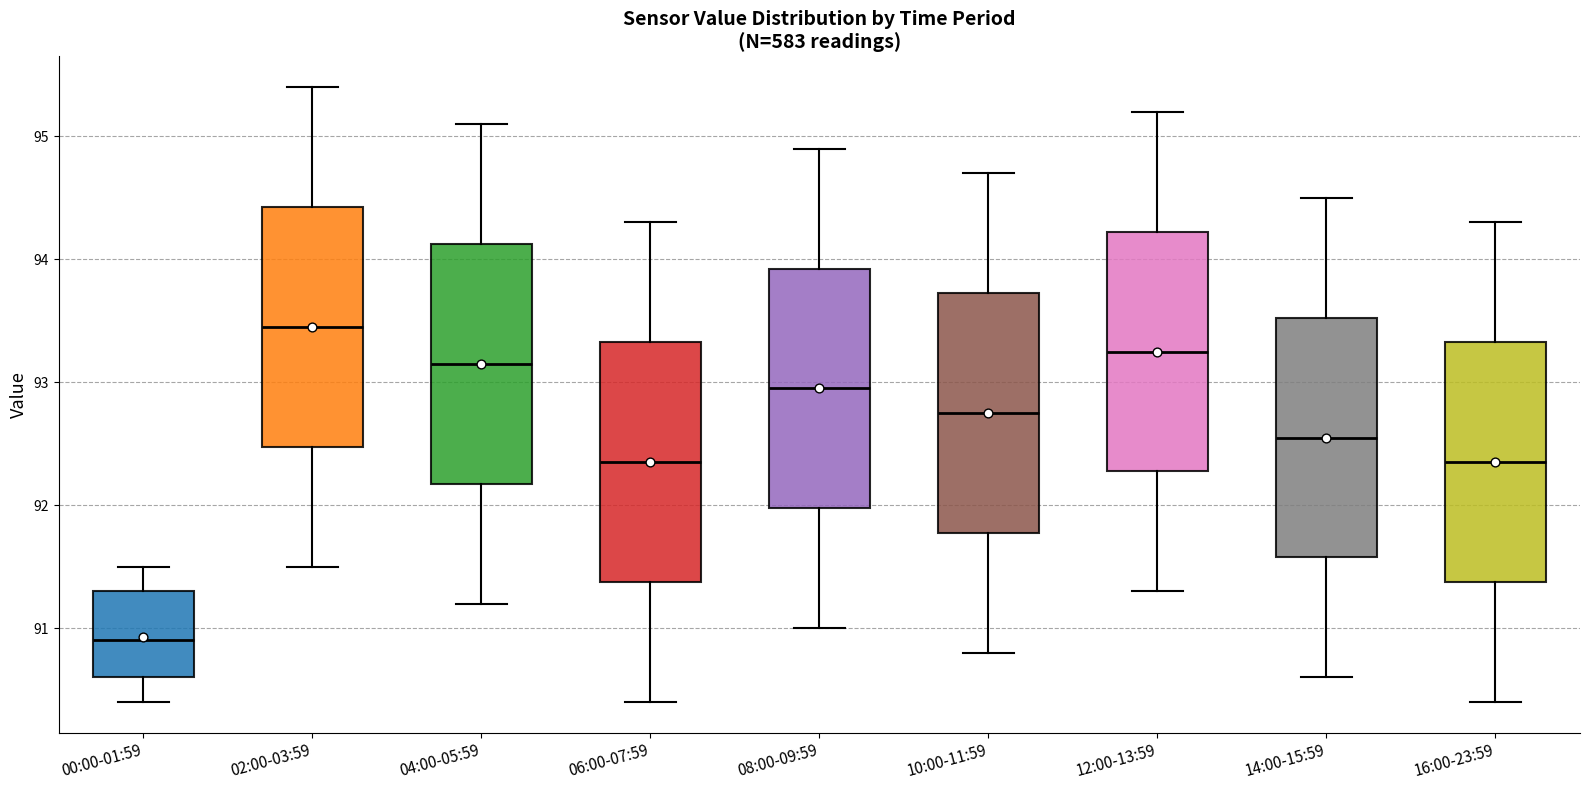

Which box's median line is the lowest?

00:00-01:59